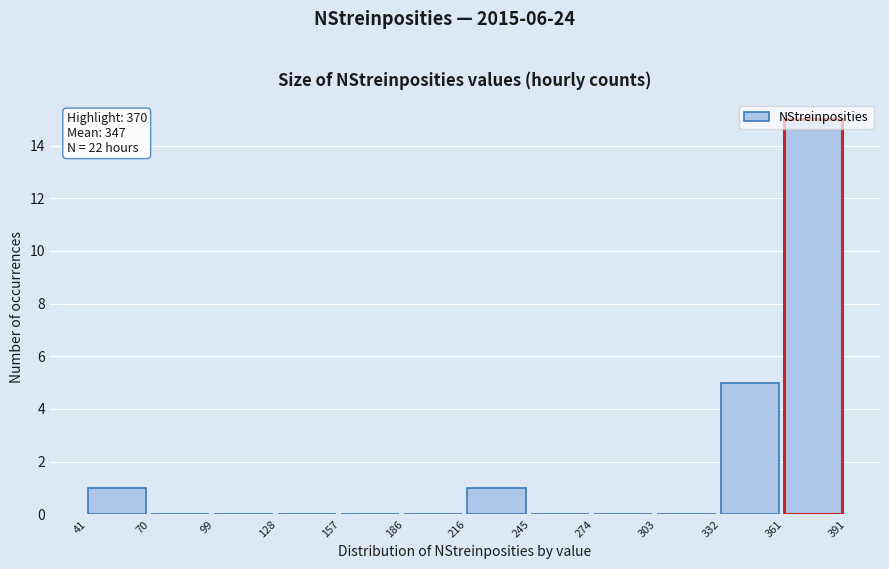

Over which range of the x-axis is the bar tallest?

361 to 391